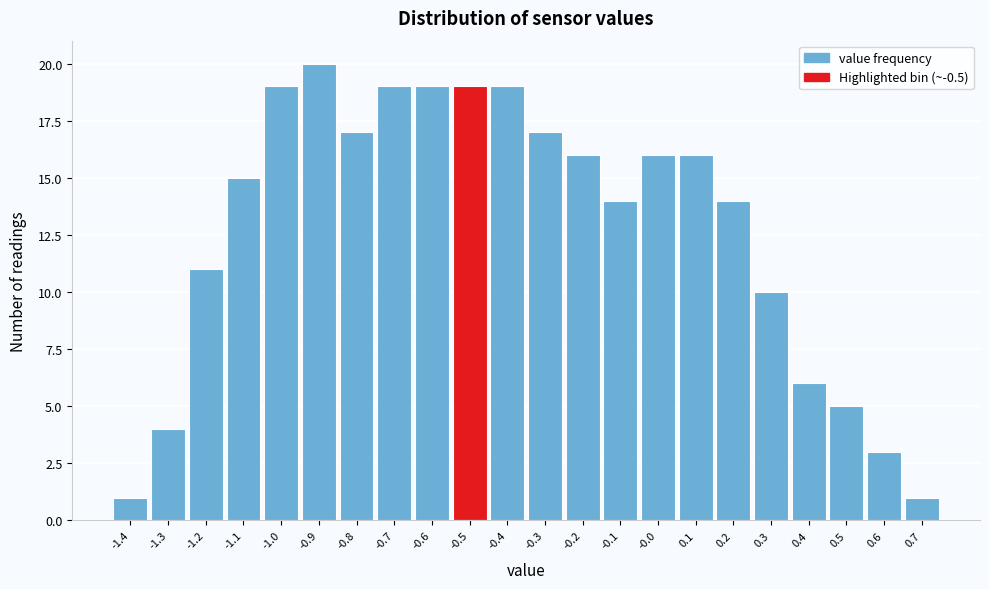

Reading left to right, list every bar in this chart as the range it spans on the x-axis followed by its height. The values are not printed on the chart, so give them approximately, as read against the axis.

-1.45 to -1.35: 1
-1.35 to -1.25: 4
-1.25 to -1.15: 11
-1.15 to -1.05: 15
-1.05 to -0.95: 19
-0.95 to -0.85: 20
-0.85 to -0.75: 17
-0.75 to -0.65: 19
-0.65 to -0.55: 19
-0.55 to -0.45: 19
-0.45 to -0.35: 19
-0.35 to -0.25: 17
-0.25 to -0.15: 16
-0.15 to -0.05: 14
-0.05 to 0.05: 16
0.05 to 0.15: 16
0.15 to 0.25: 14
0.25 to 0.35: 10
0.35 to 0.45: 6
0.45 to 0.55: 5
0.55 to 0.65: 3
0.65 to 0.75: 1